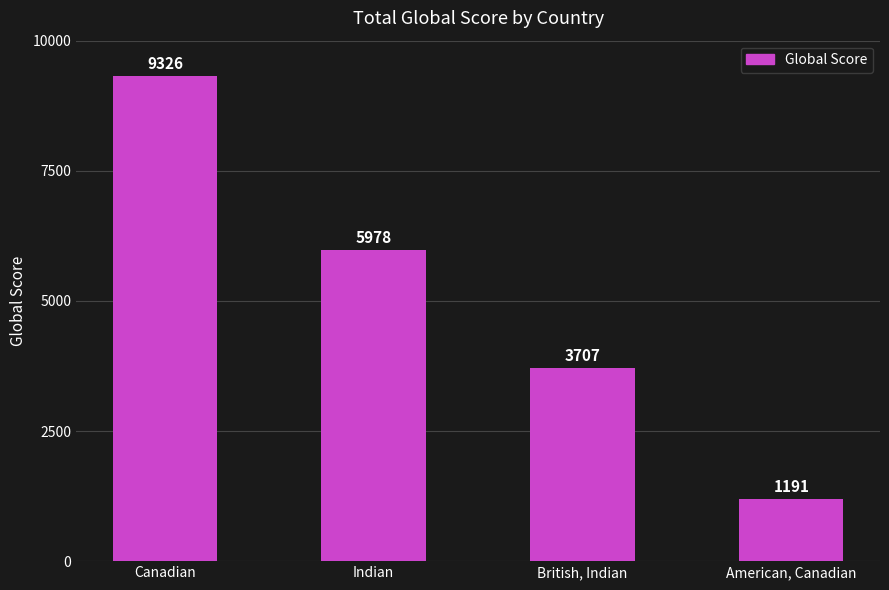

What is the value of the 1st bar from the left?

9326